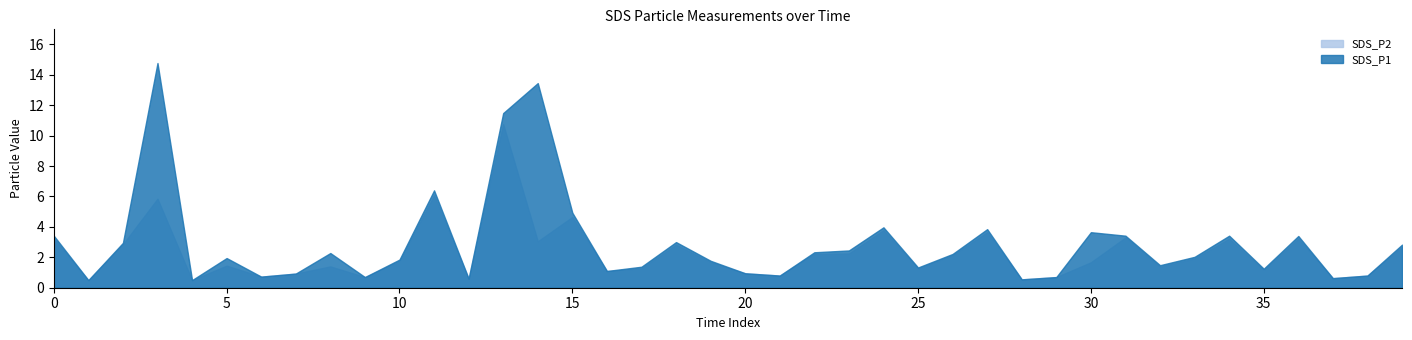

Is it true that SDS_P1 equals 3.4 at 0?

True